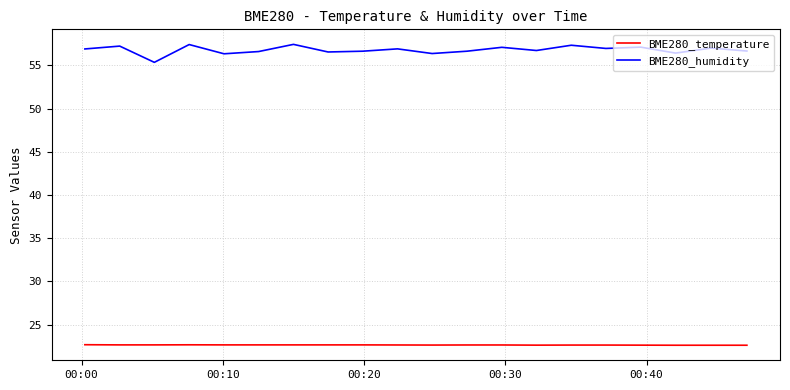

Which series has the largest range (max minus min)?

BME280_humidity